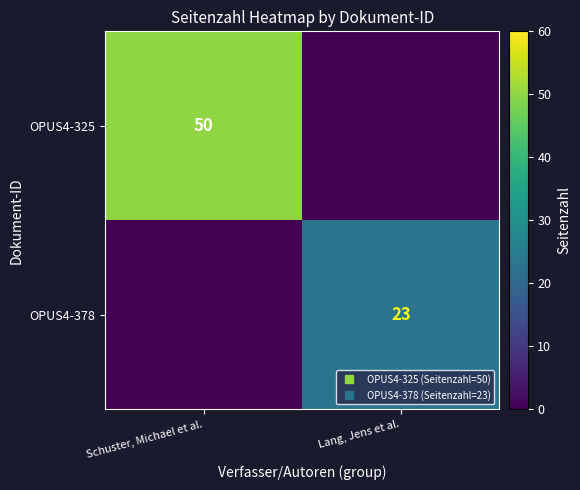

How many OPUS4-325 values are between 0 and 50?

2